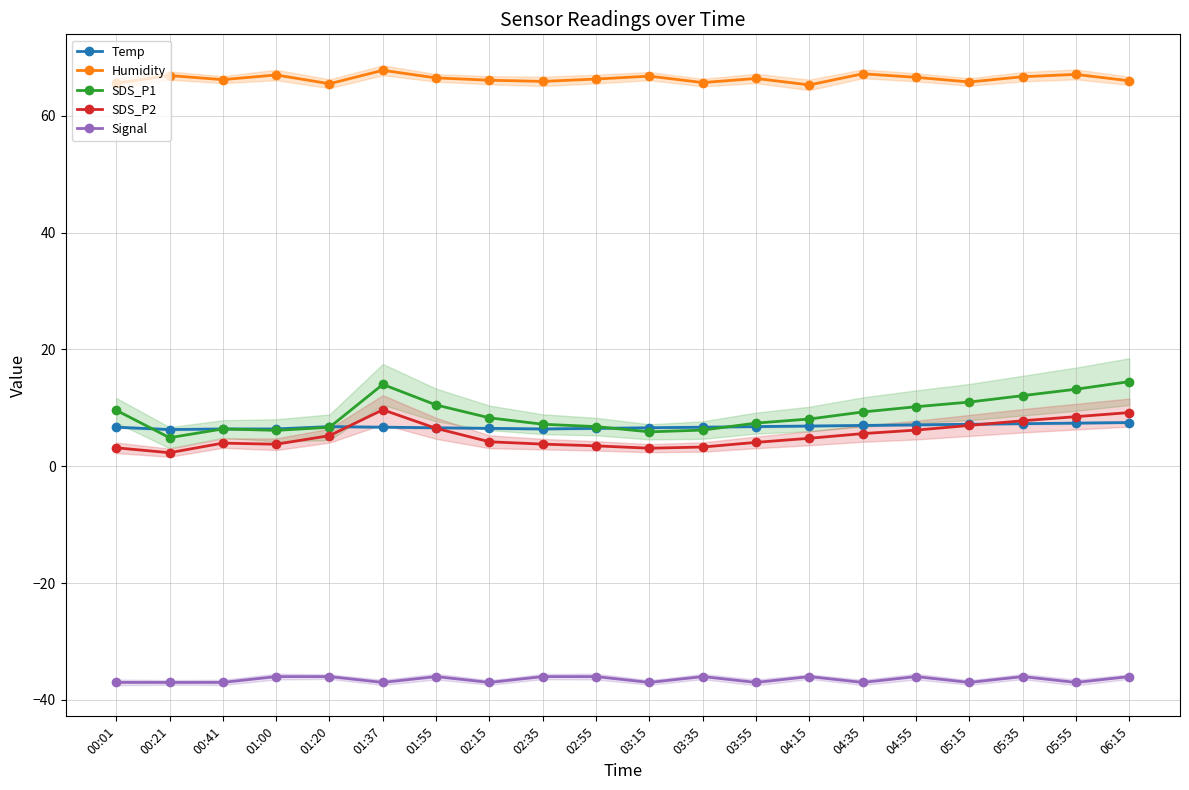

Read the SDS_P2 value at 00:21.

2.3